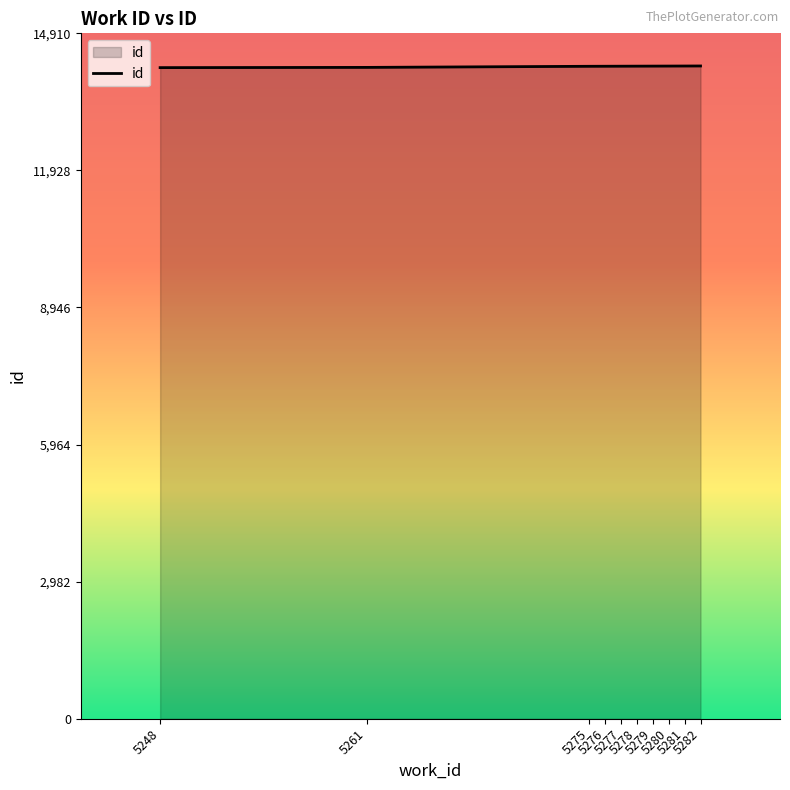

Does the chart display data point markers on the line(s)?

No